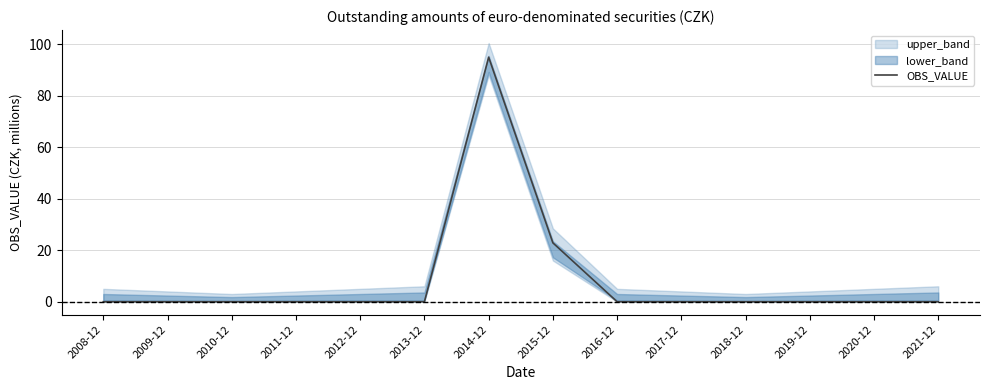

List the labels in order of value, smallest first.

2008-12, 2009-12, 2010-12, 2011-12, 2012-12, 2013-12, 2016-12, 2017-12, 2018-12, 2019-12, 2020-12, 2021-12, 2015-12, 2014-12